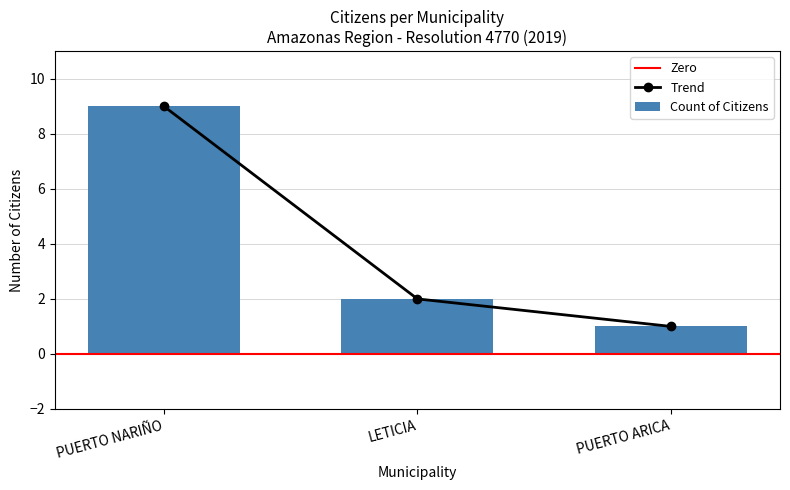

What is the sum of the values at PUERTO NARIÑO and PUERTO ARICA?

10